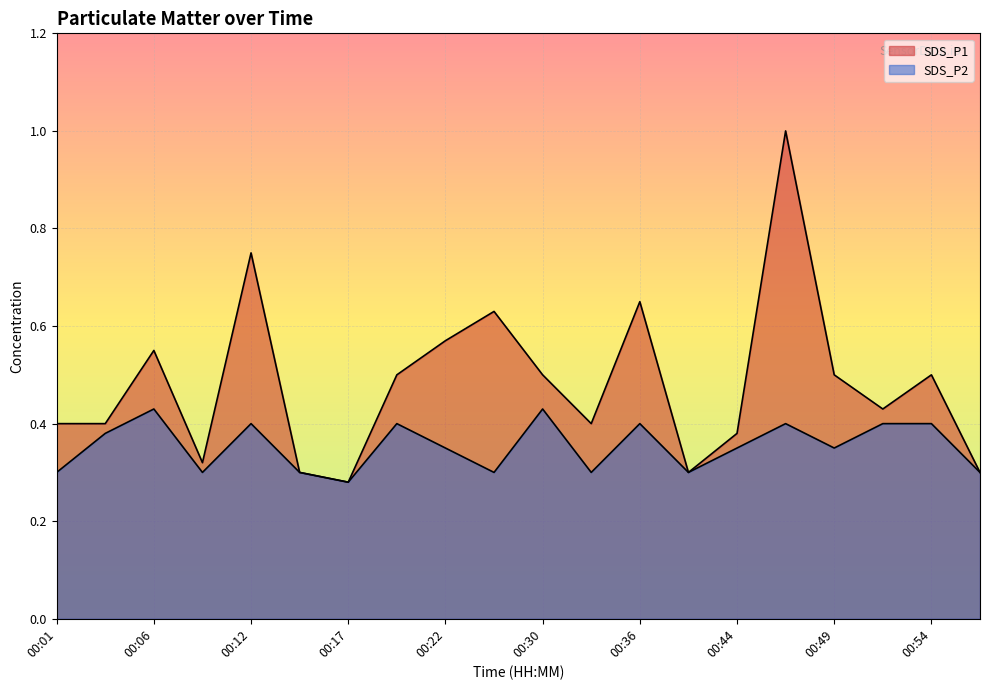

What is the sum of the SDS_P1 values at 00:41 and 00:12?

1.1